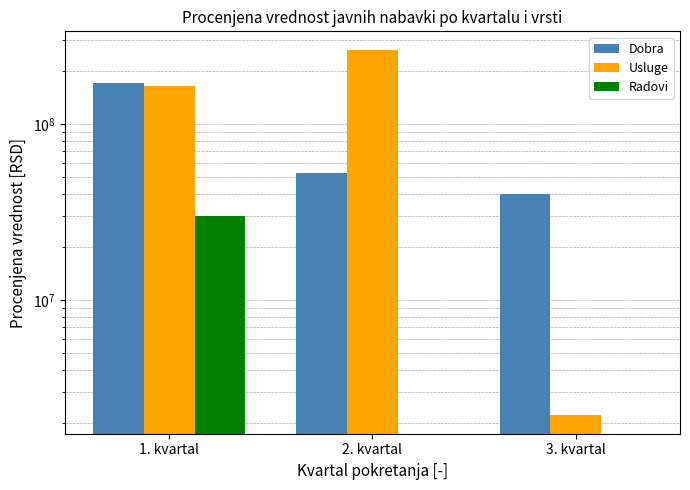

True or false: Usluge has a value of 2216671 at 3. kvartal.

True